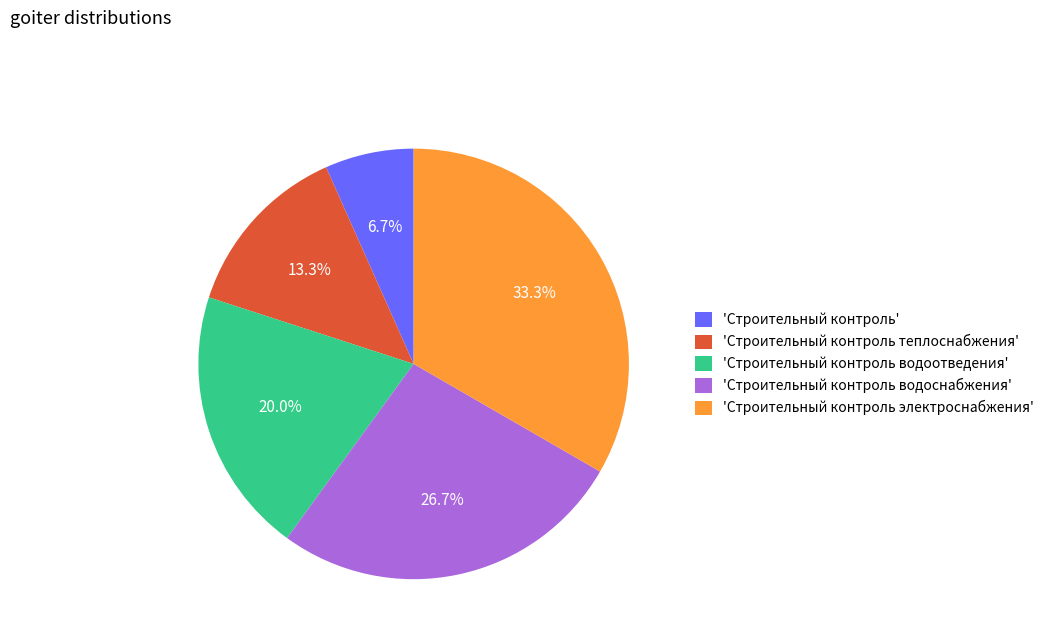

Is there any slice that represents more than half of the pie?

No